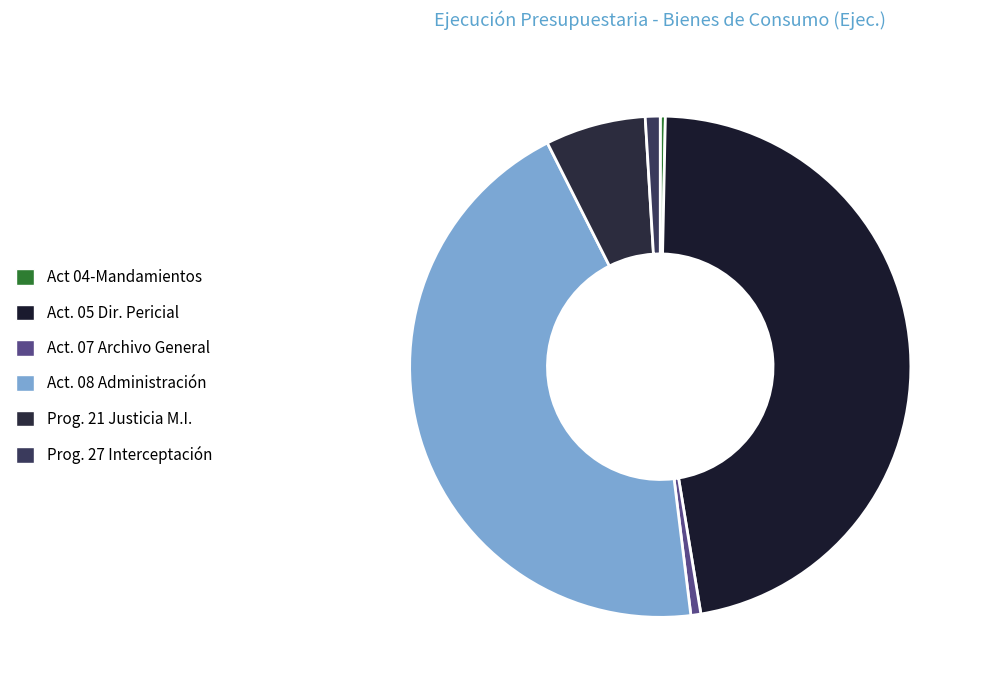

Does any single category account for the majority?

No